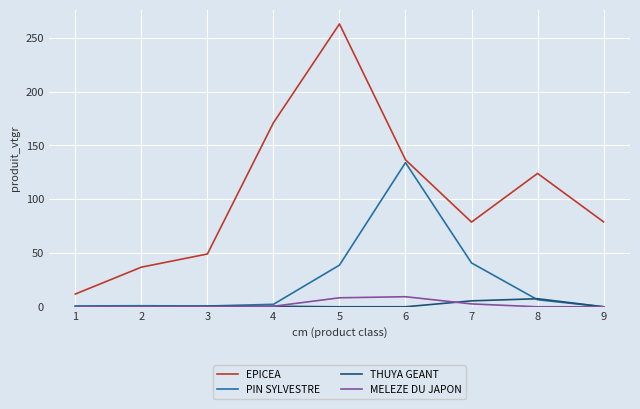

How many lines are shown in the chart?

4